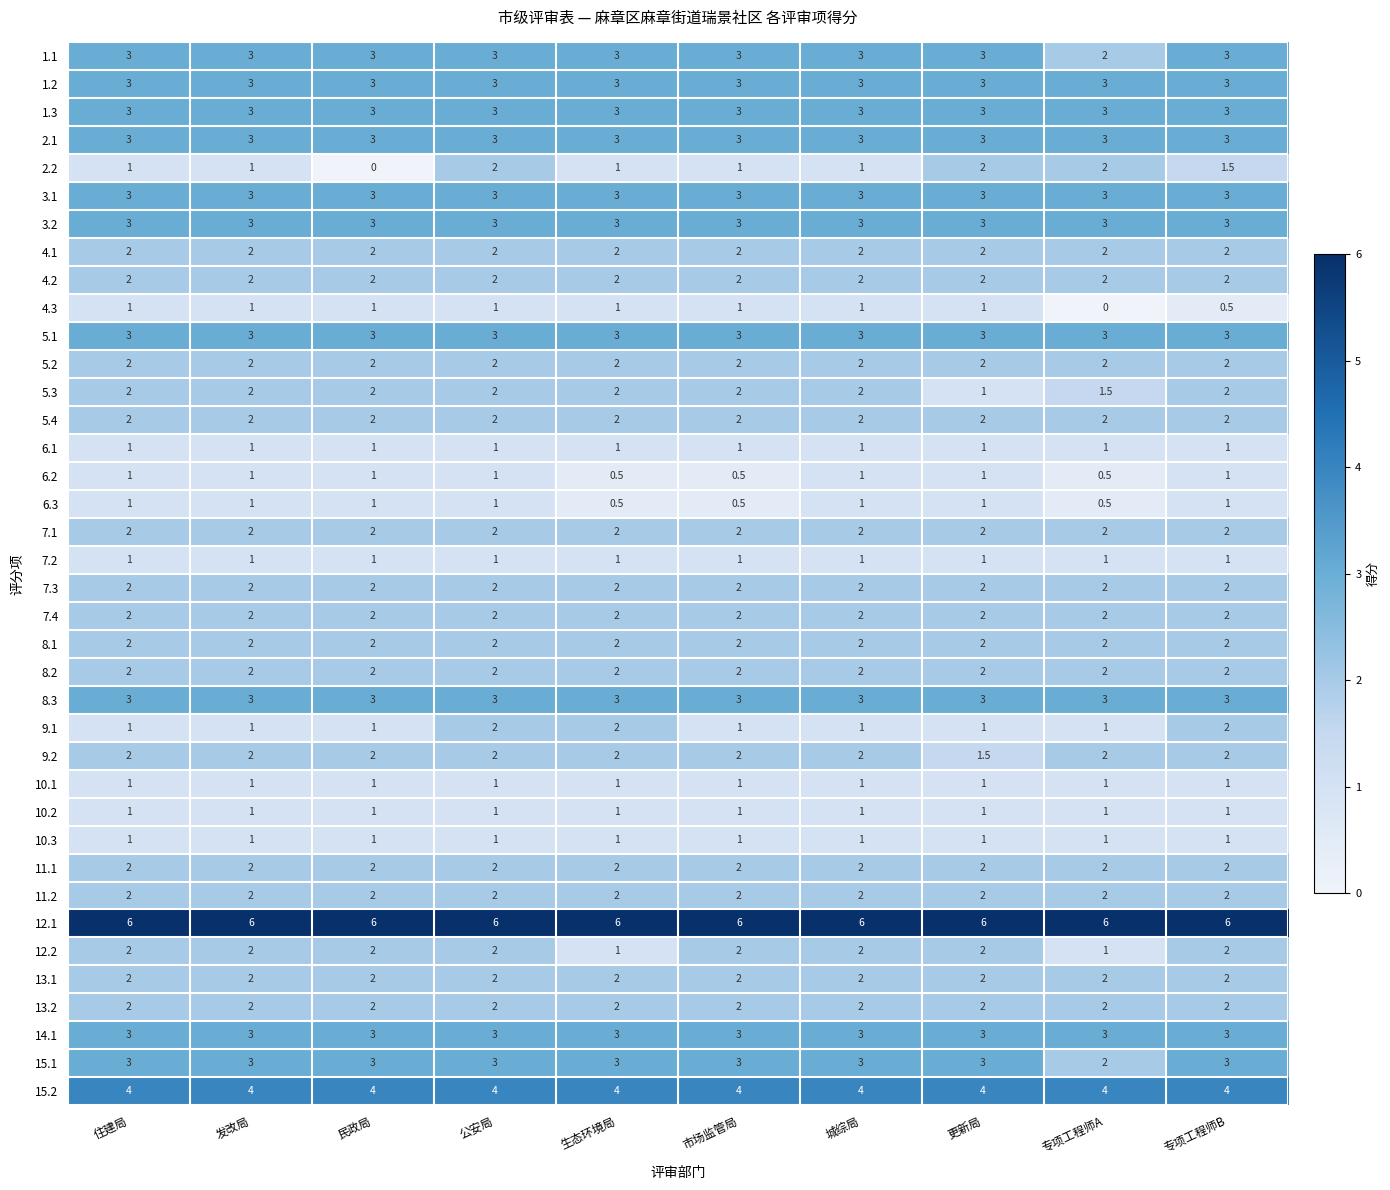

Which series has the largest total across all categories?

12.1